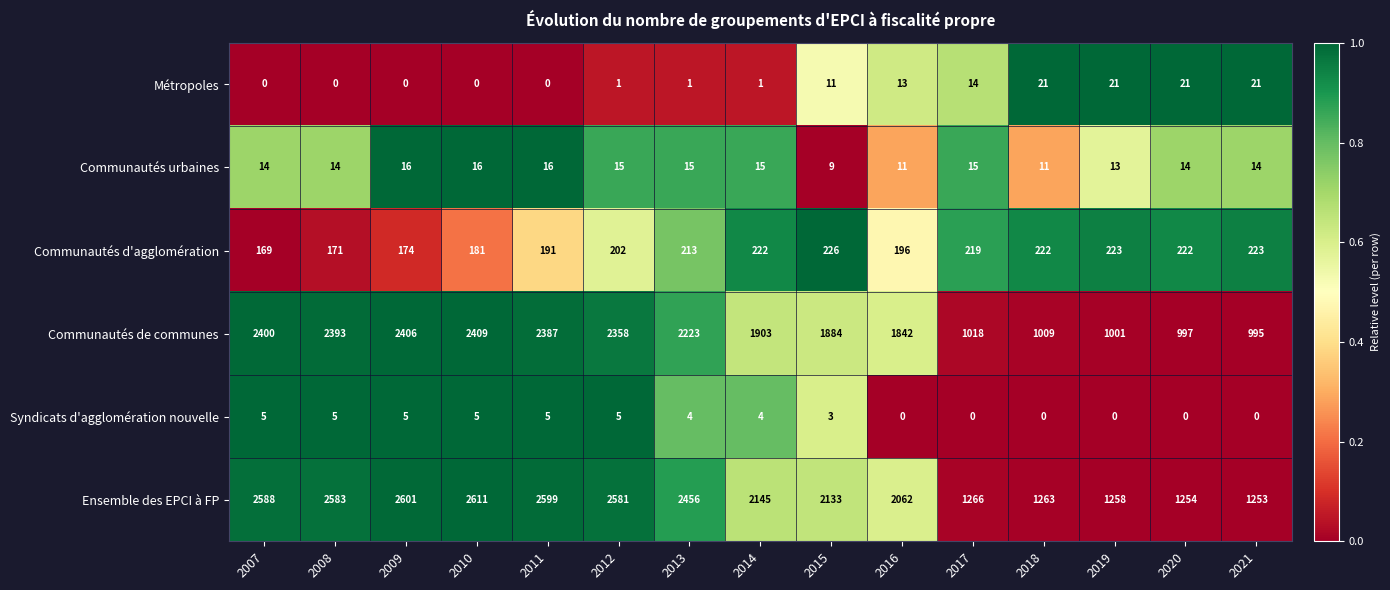

At 2015, list the series in order from smallest to largest.

Syndicats d'agglomération nouvelle, Communautés urbaines, Métropoles, Communautés d'agglomération, Communautés de communes, Ensemble des EPCI à FP